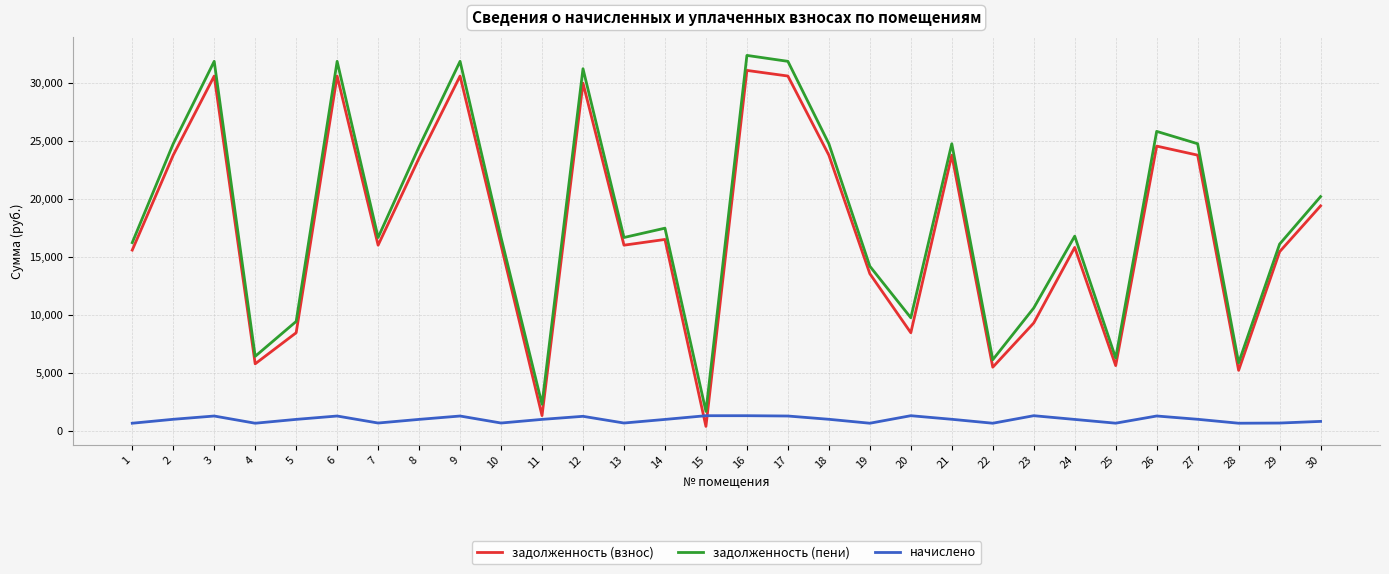

What is the maximum value for задолженность (пени)?

32387.2